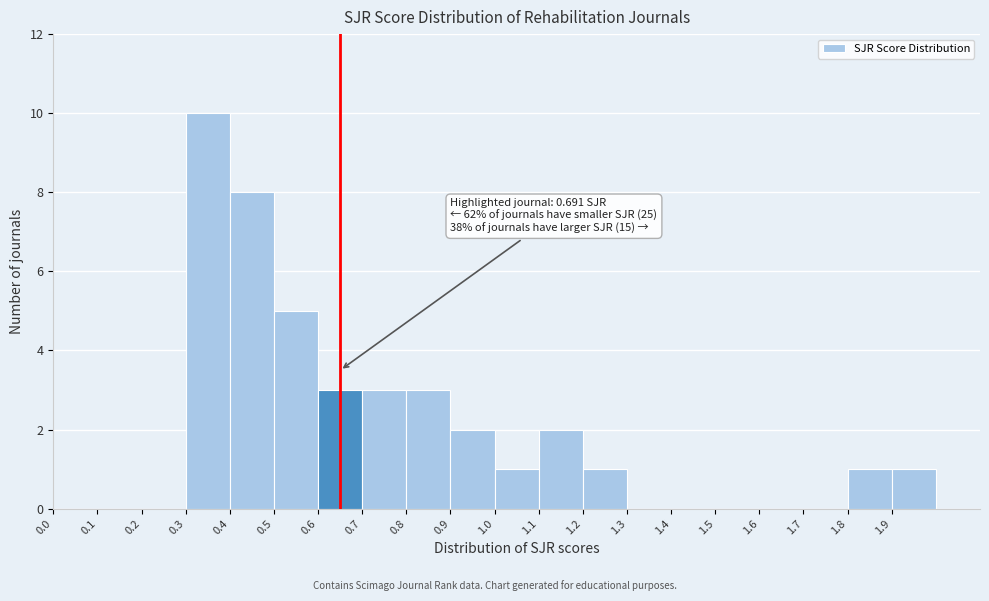

Over which range of the x-axis is the bar tallest?

0.3 to 0.4